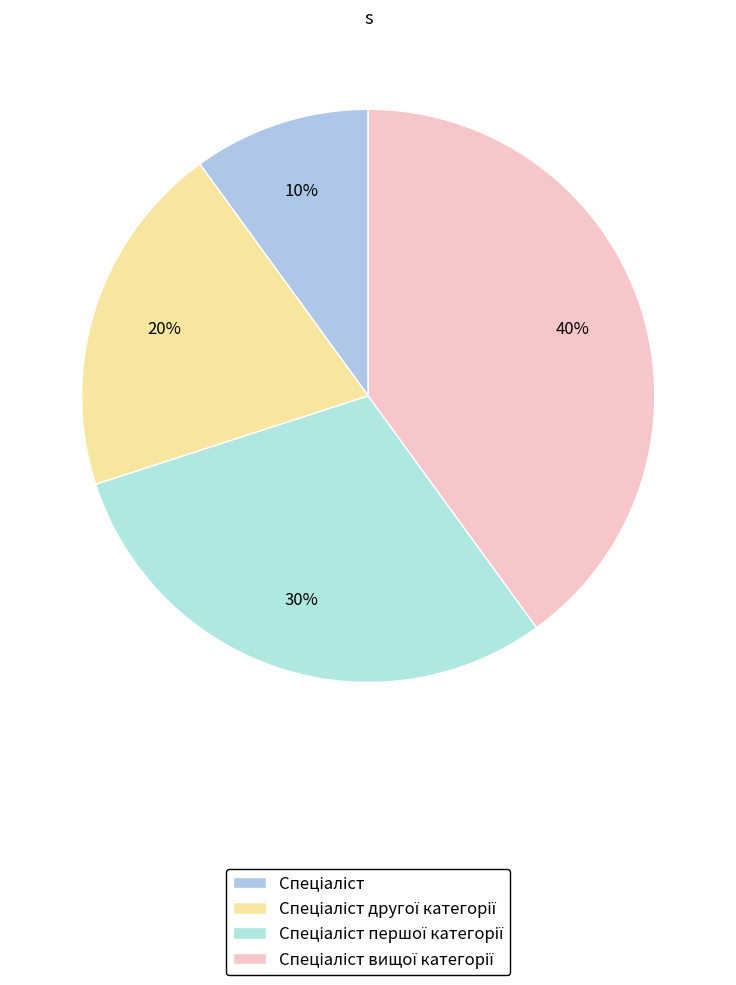

Which slice is the smallest?

Спеціаліст